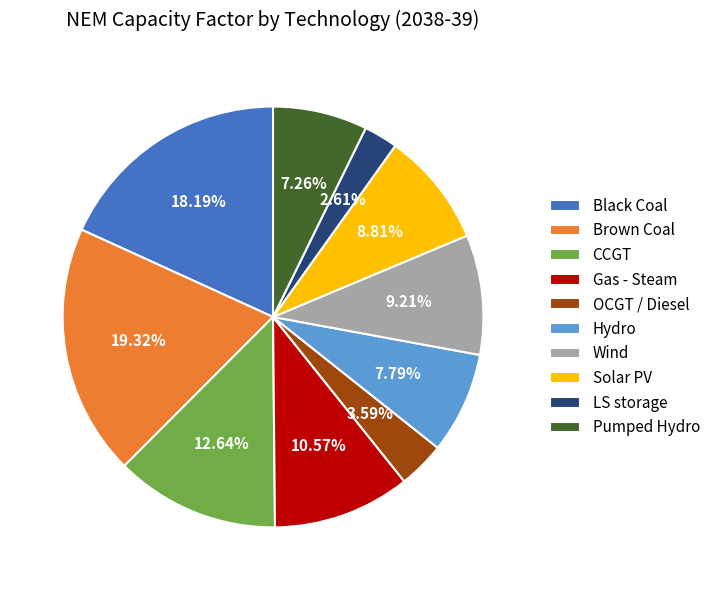

What percentage is the Solar PV slice, to the nearest percent?

9%